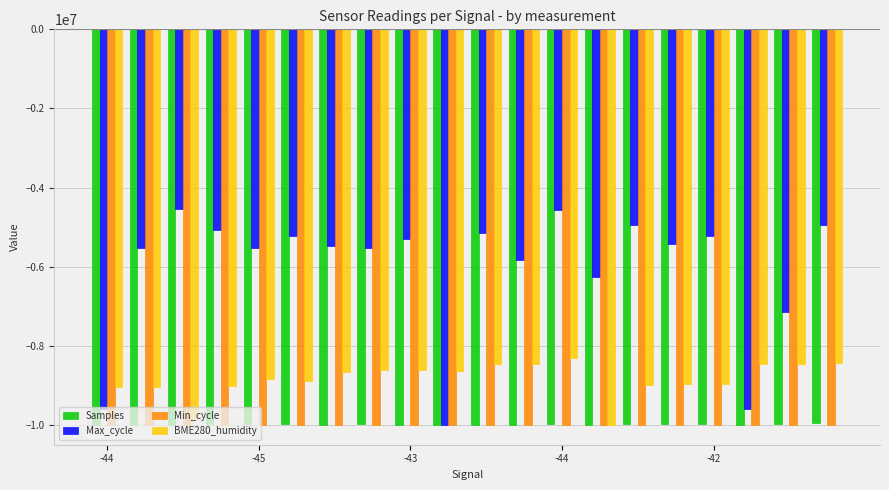

Which series has the largest total across all categories?

Max_cycle